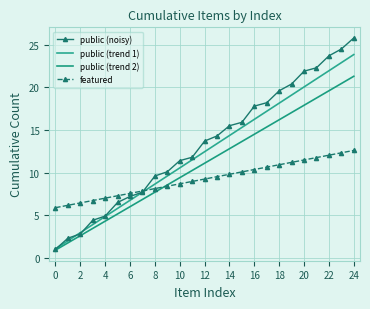

How many data points in public (trend 2) are less than 11?

12